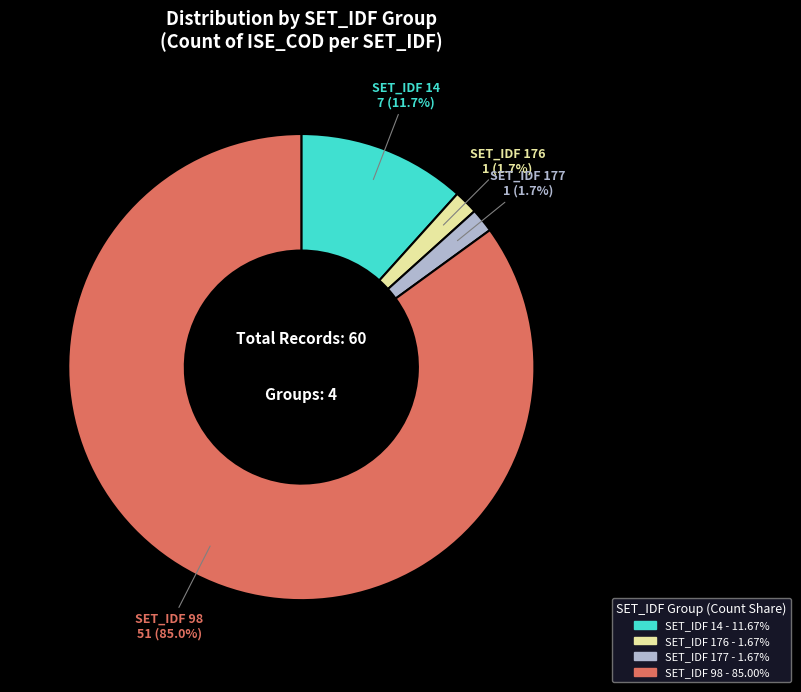

Is there any slice that represents more than half of the pie?

Yes